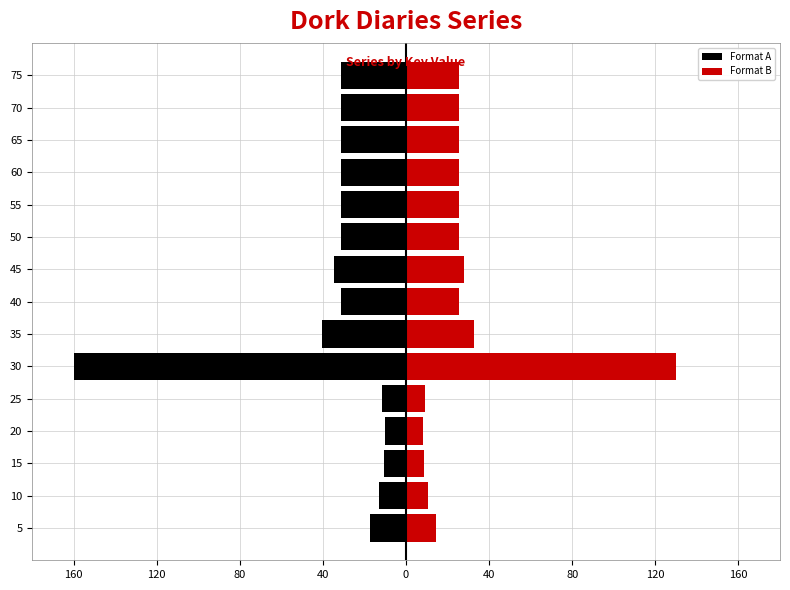

What is the difference between the maximum and second lowest values in the Format A series?

30.3